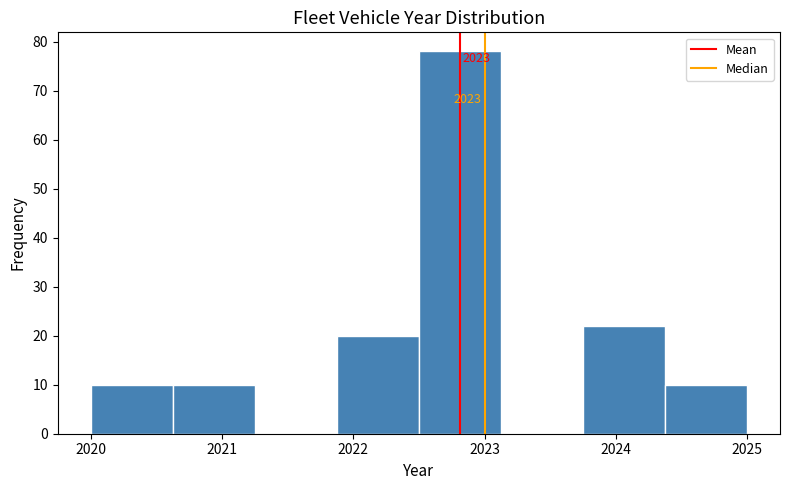

Over which range of the x-axis is the bar tallest?

2022.5 to 2023.1